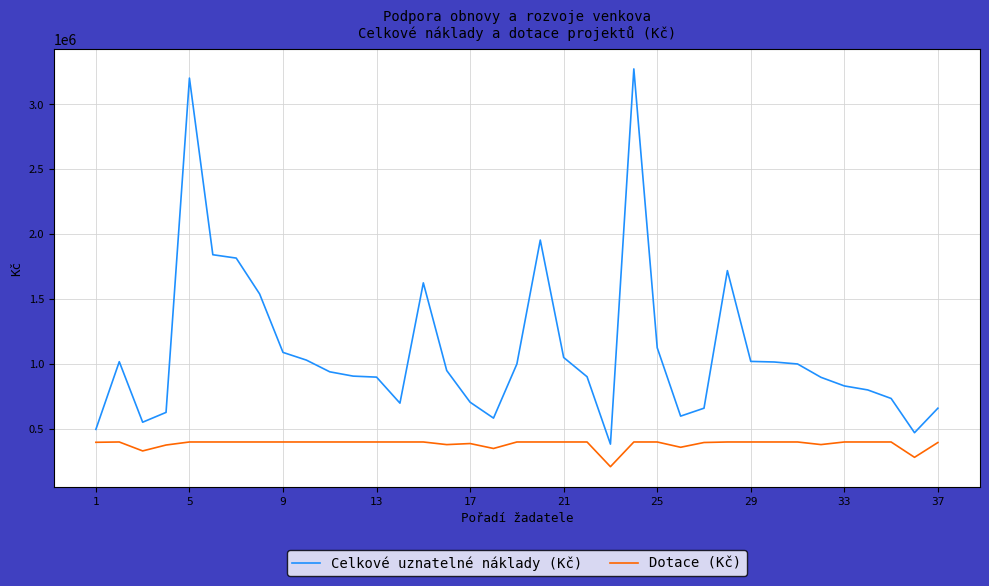

What is the minimum value for Celkové uznatelné náklady (Kč)?

383500